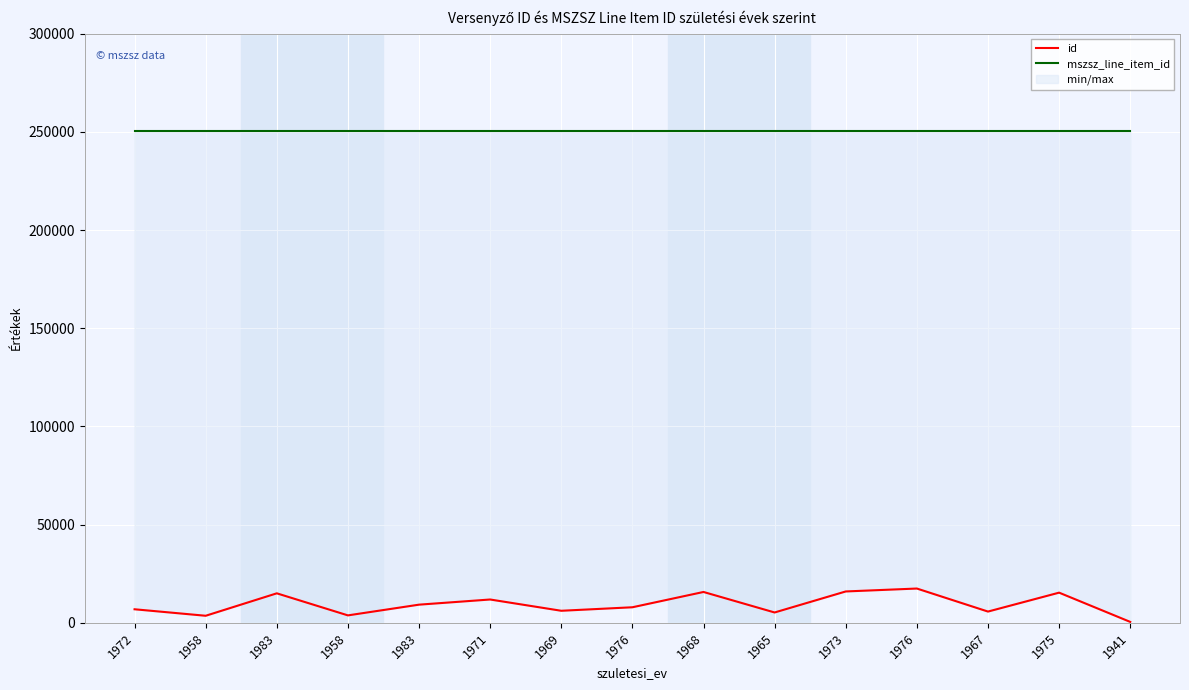

True or false: id and mszsz_line_item_id intersect in this chart.

False